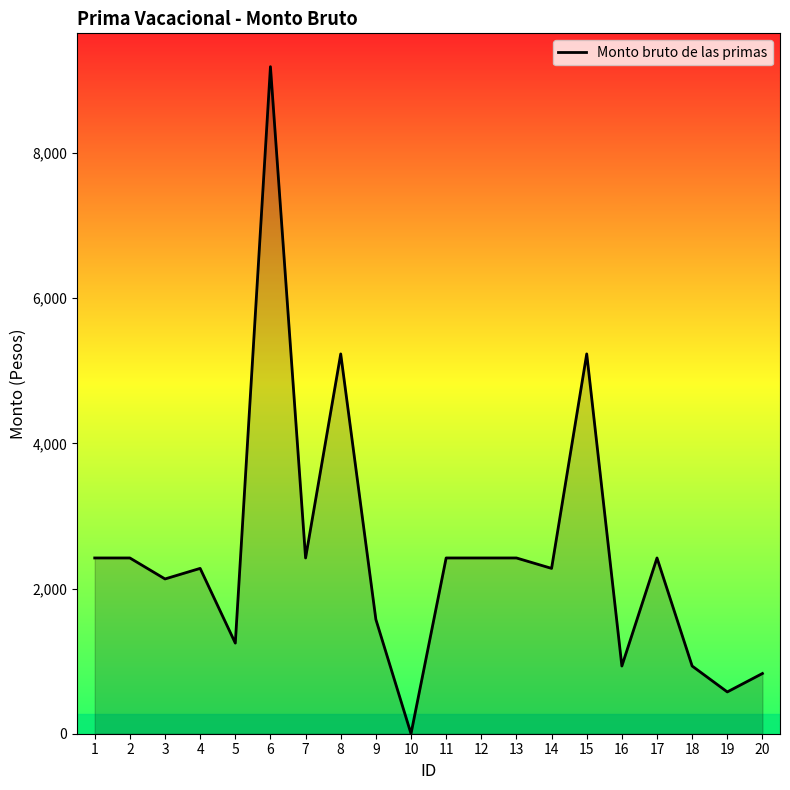

How many positive values are there?

19